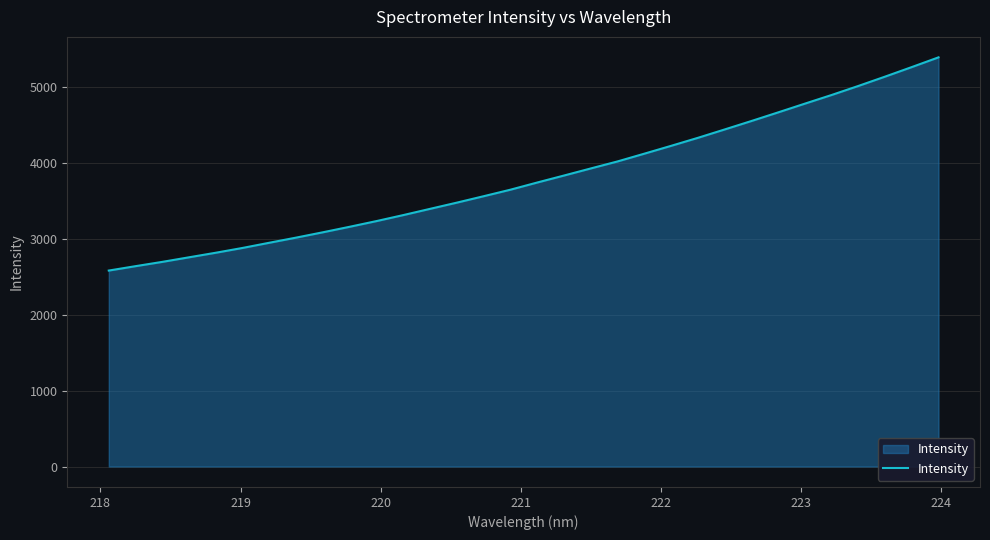

Count the number of values greater than 3745.

16